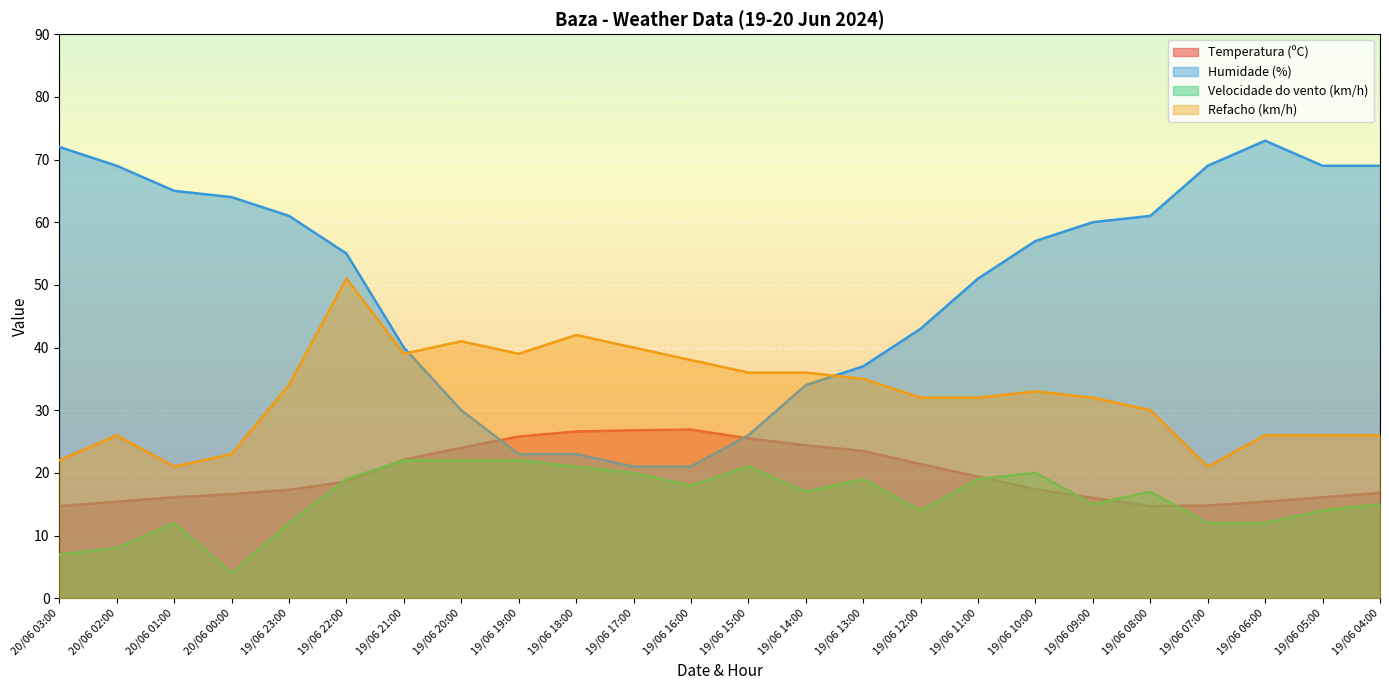

What position from the right is 20/06 01:00?

22